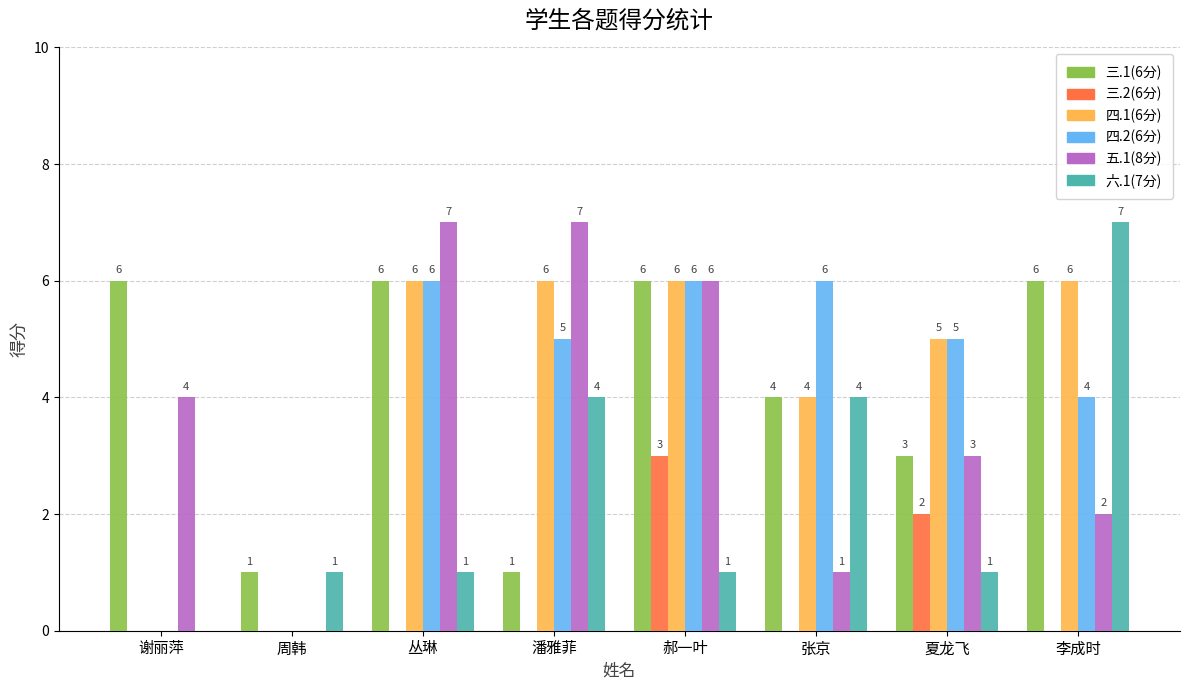

Reading left to right, extract all data points from this chart.

三.1(6分): 谢丽萍=6	周韩=1	丛琳=6	潘雅菲=1	郝一叶=6	张京=4	夏龙飞=3	李成时=6
三.2(6分): 谢丽萍=0	周韩=0	丛琳=0	潘雅菲=0	郝一叶=3	张京=0	夏龙飞=2	李成时=0
四.1(6分): 谢丽萍=0	周韩=0	丛琳=6	潘雅菲=6	郝一叶=6	张京=4	夏龙飞=5	李成时=6
四.2(6分): 谢丽萍=0	周韩=0	丛琳=6	潘雅菲=5	郝一叶=6	张京=6	夏龙飞=5	李成时=4
五.1(8分): 谢丽萍=4	周韩=0	丛琳=7	潘雅菲=7	郝一叶=6	张京=1	夏龙飞=3	李成时=2
六.1(7分): 谢丽萍=0	周韩=1	丛琳=1	潘雅菲=4	郝一叶=1	张京=4	夏龙飞=1	李成时=7